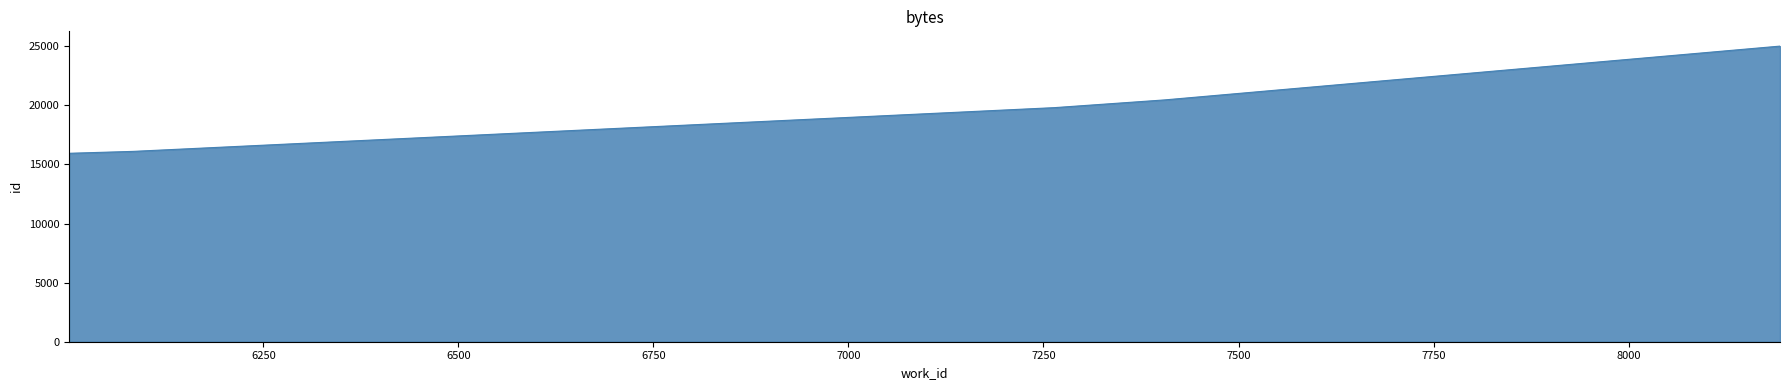

What is the difference between the second highest and minimum values?

4515